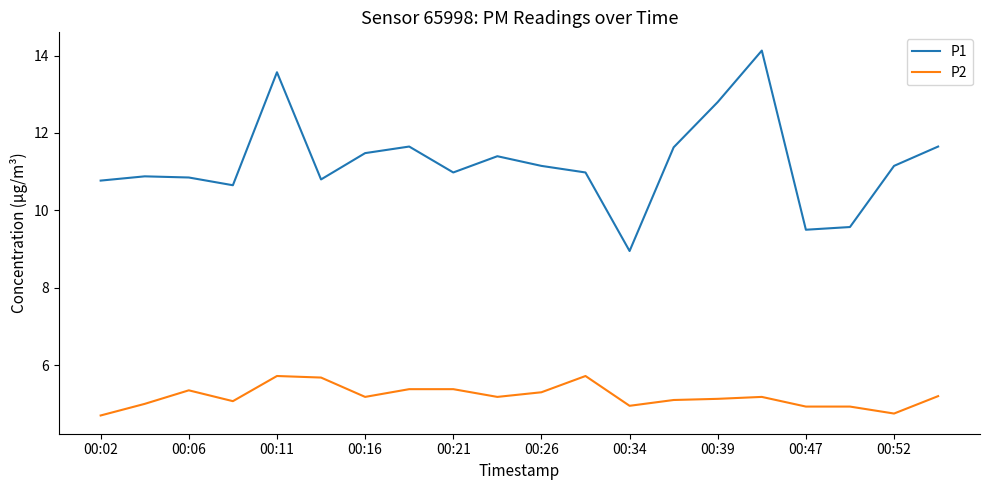

What is the difference between the maximum and minimum values in the P2 series?

1.0